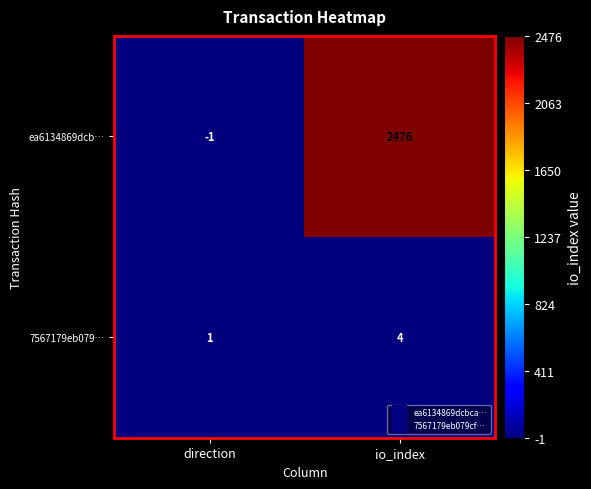

Is it true that ea6134869dcb… equals -1 at direction?

True